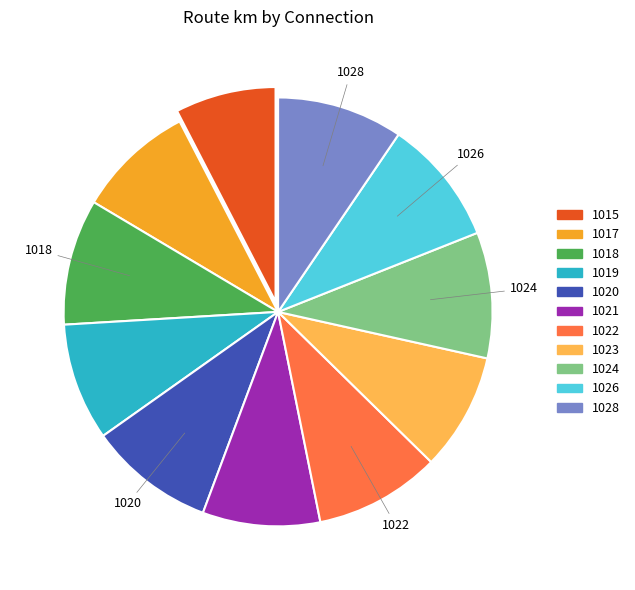

Which slice is the smallest?

1015